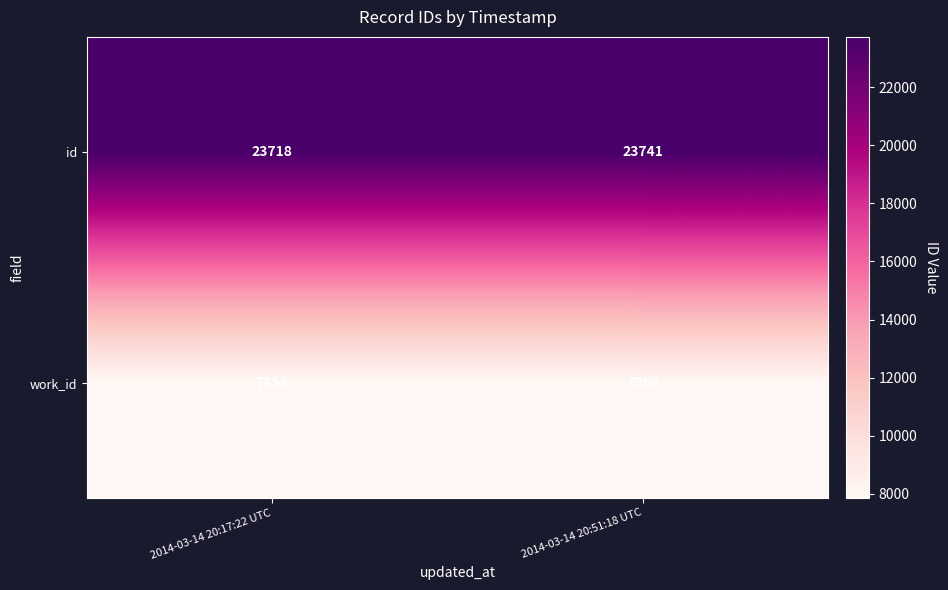

What is the sum of all work_id values?

15712